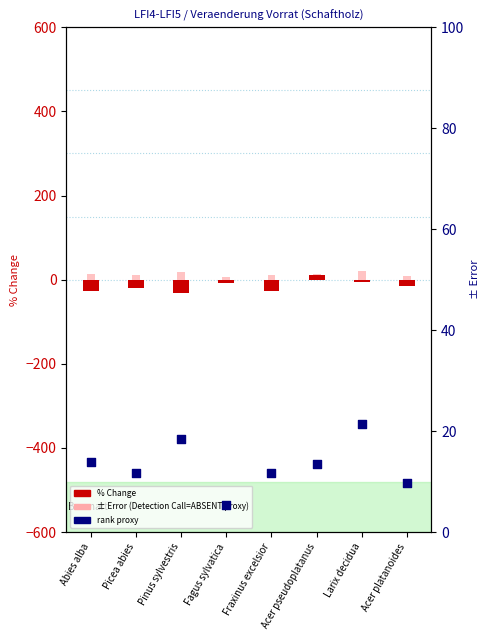

Which series reaches the minimum Y coordinate?

% Change